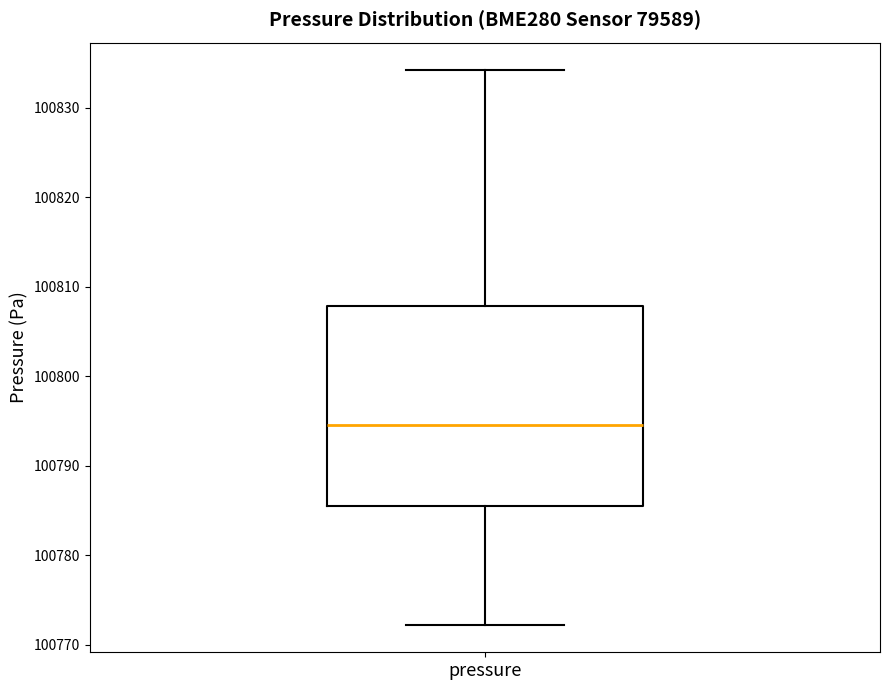

Read this box plot against the y-axis: the position of the median line, the range covered by the box, and the ends of both whiskers. The values are not printed on the chart, so give them approximately, as read against the axis.

median 100795, box 100786 to 100808, whiskers 100772 to 100834